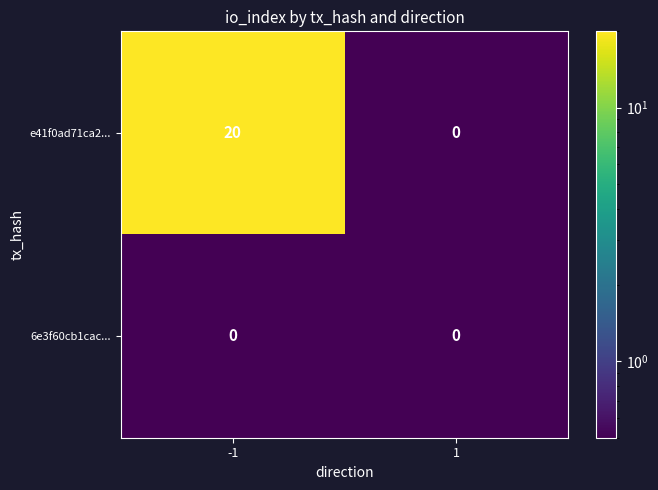

What is the sum of all e41f0ad71ca2... values?

20